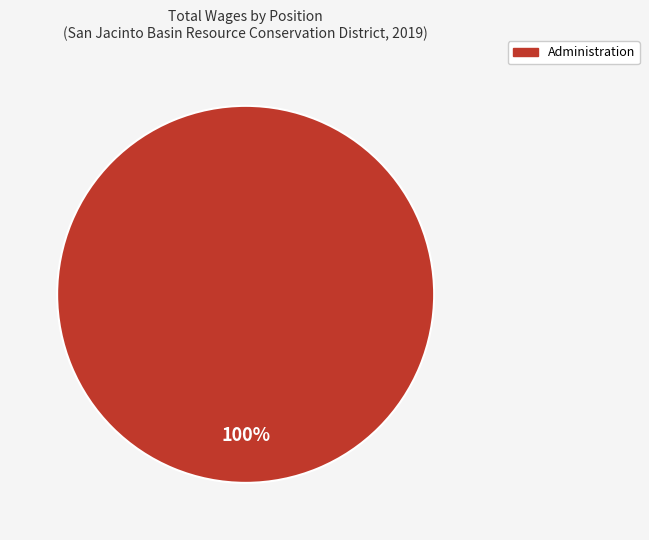

Is there a majority slice in this chart?

Yes